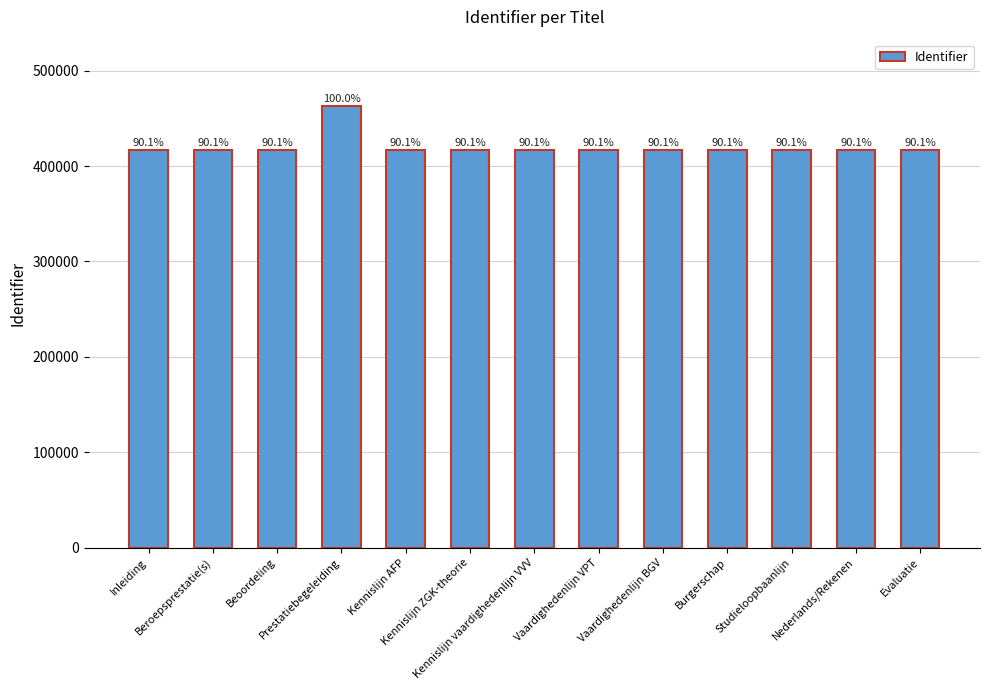

How many bars are there in total?

13